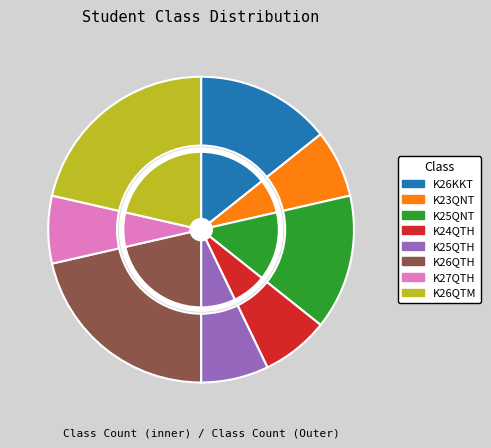

Combined, do K26KKT and K26QTH account for over 50%?

No